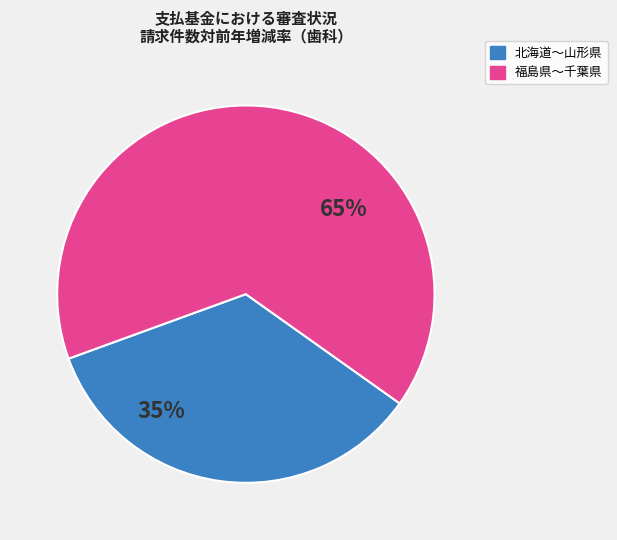

Combined, do 北海道〜山形県 and 福島県〜千葉県 account for over 50%?

Yes